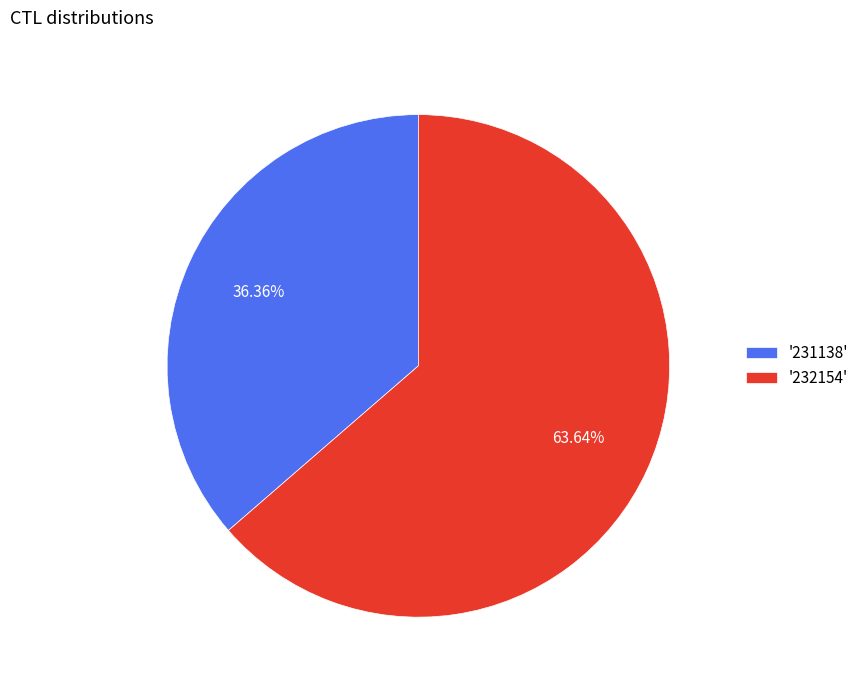

Does '231138' represent more than half of the total?

No